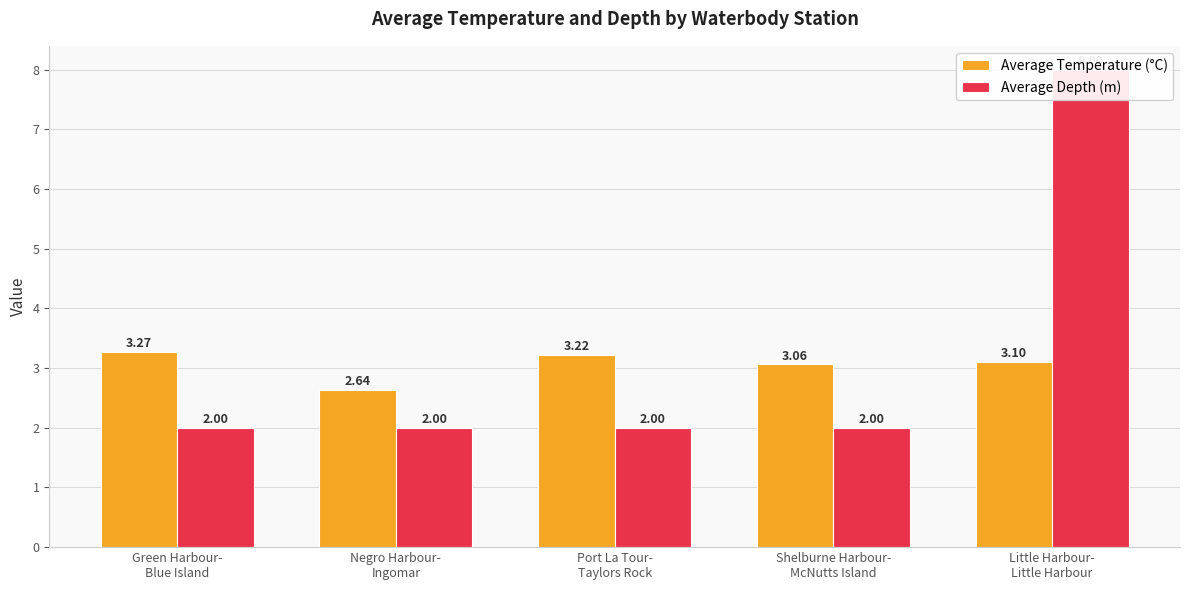

What is the average value of the Average Temperature (°C) series?

3.1